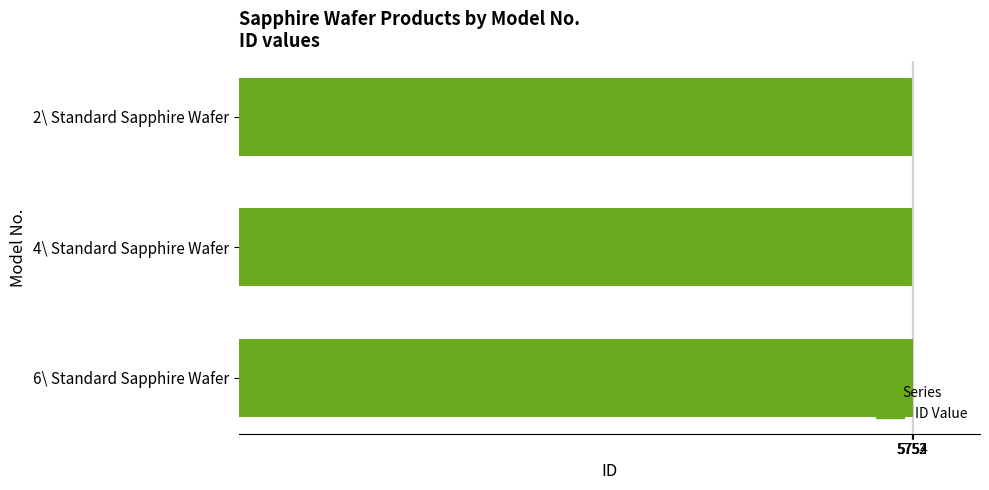

The value at 4\ Standard Sapphire Wafer is 5753. True or false?

True